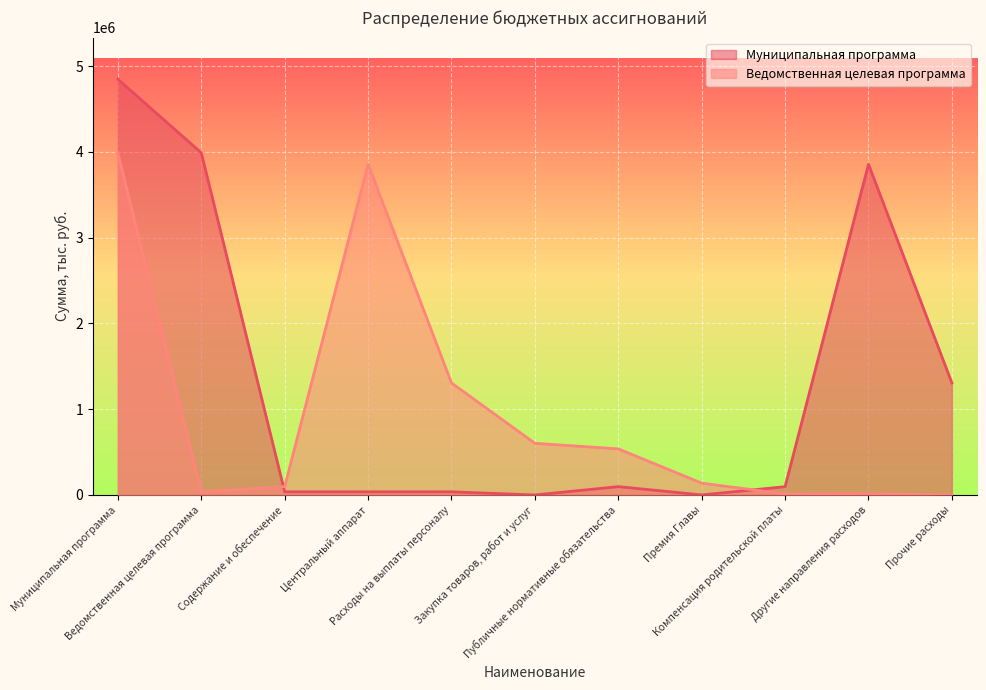

At which label is Ведомственная целевая программа closest to 1995387?

Расходы на выплаты персоналу